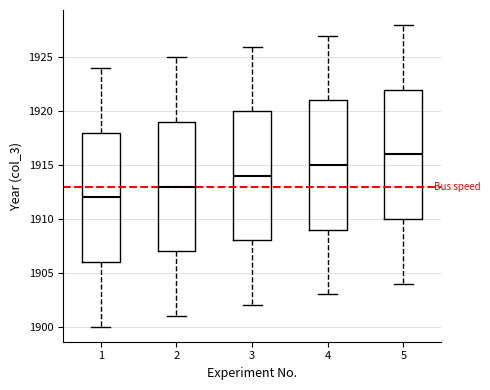

Which box's median line is the highest?

5